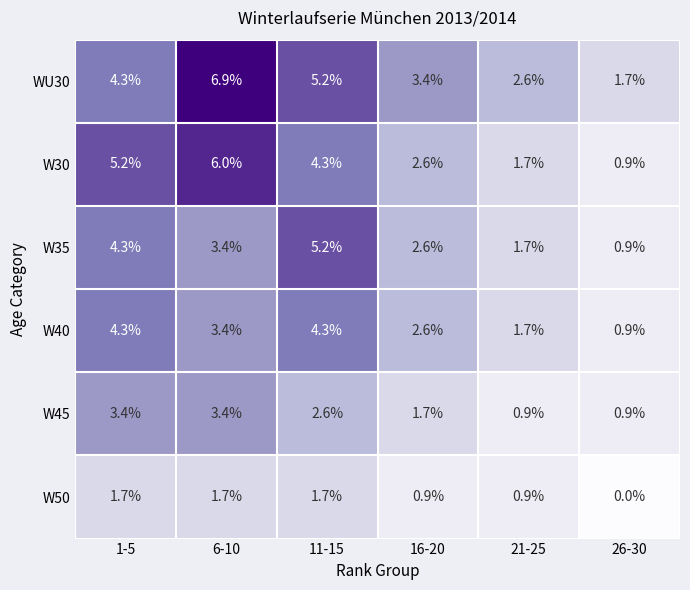

At how many categories does at least one series exceed 3?

4